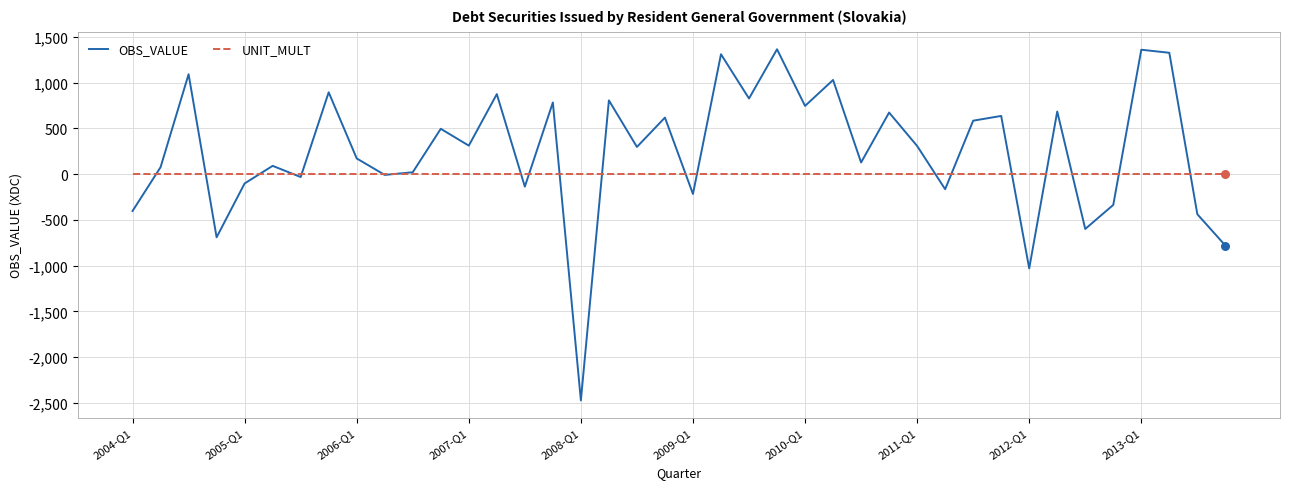

Which series has the largest total across all categories?

OBS_VALUE